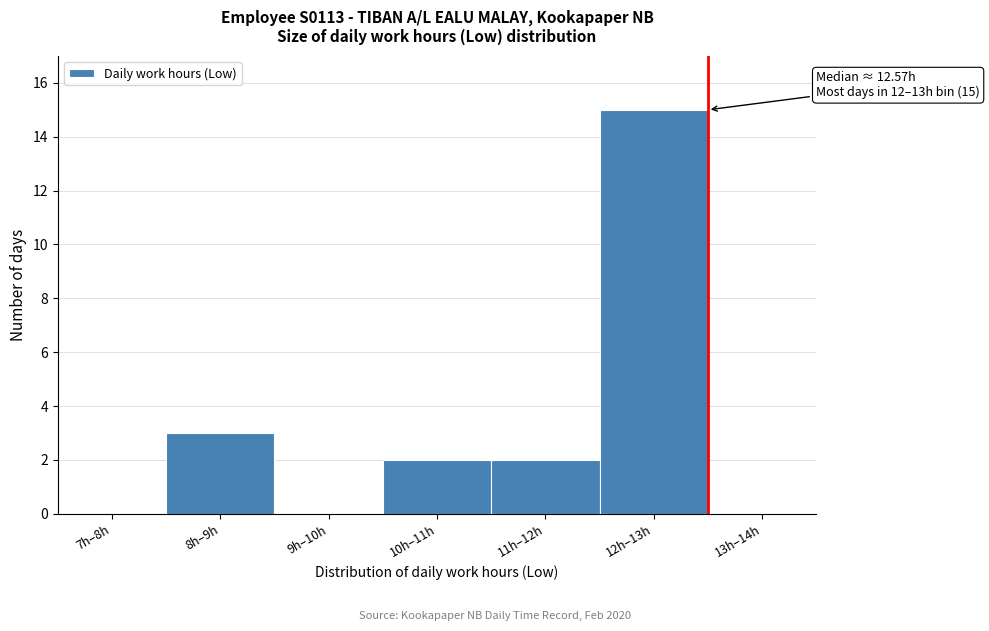

Reading left to right, transcribe all the data shown in this chart.

7h–8h=0	8h–9h=3	9h–10h=0	10h–11h=2	11h–12h=2	12h–13h=15	13h–14h=0